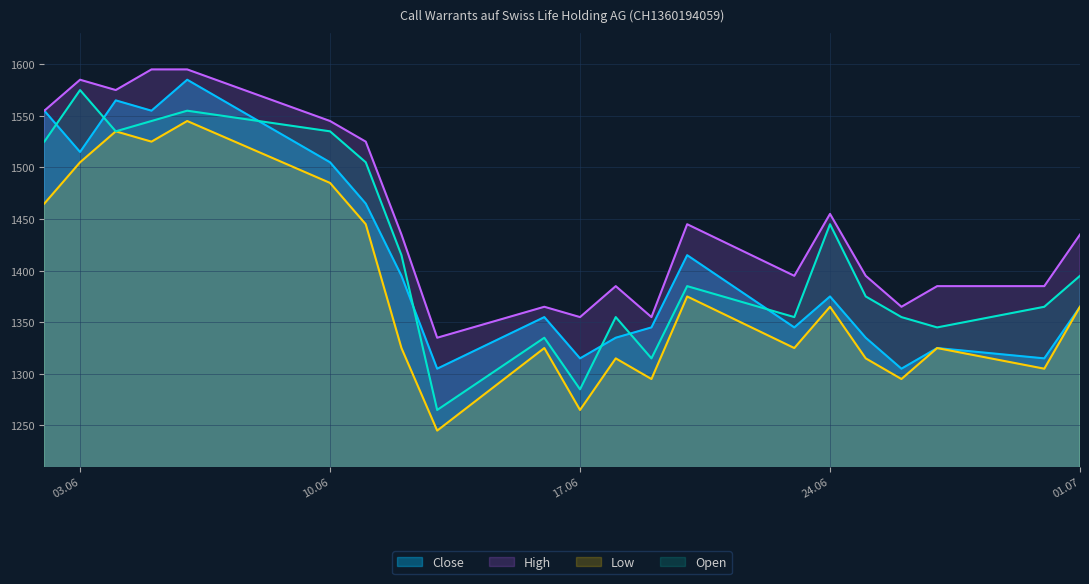

What position from the right is 12.06.2025?

14